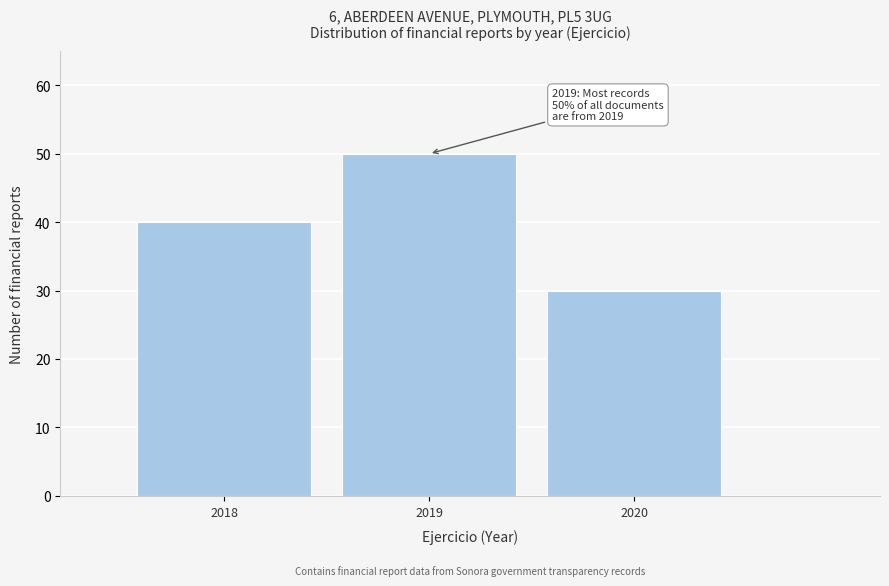

Reading left to right, list all the values displayed in this chart.

2018=40	2019=50	2020=30